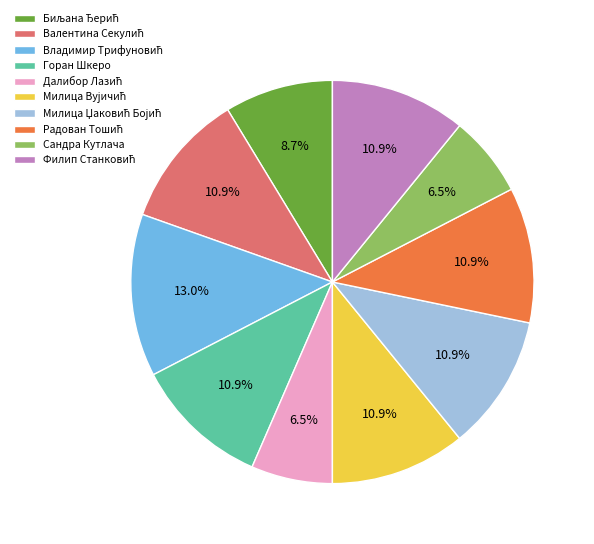

Does any single category account for the majority?

No